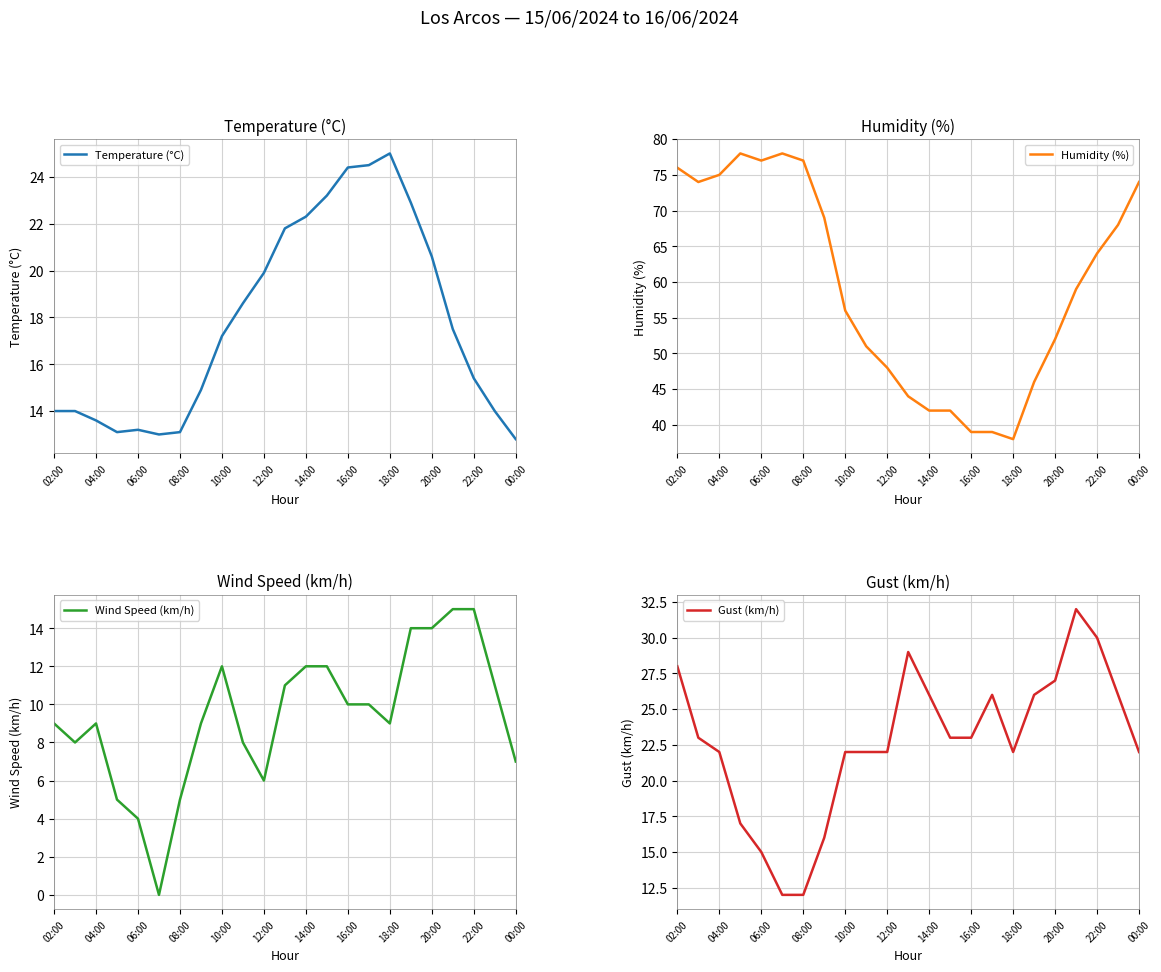

What is the maximum value for Humidity (%)?

78